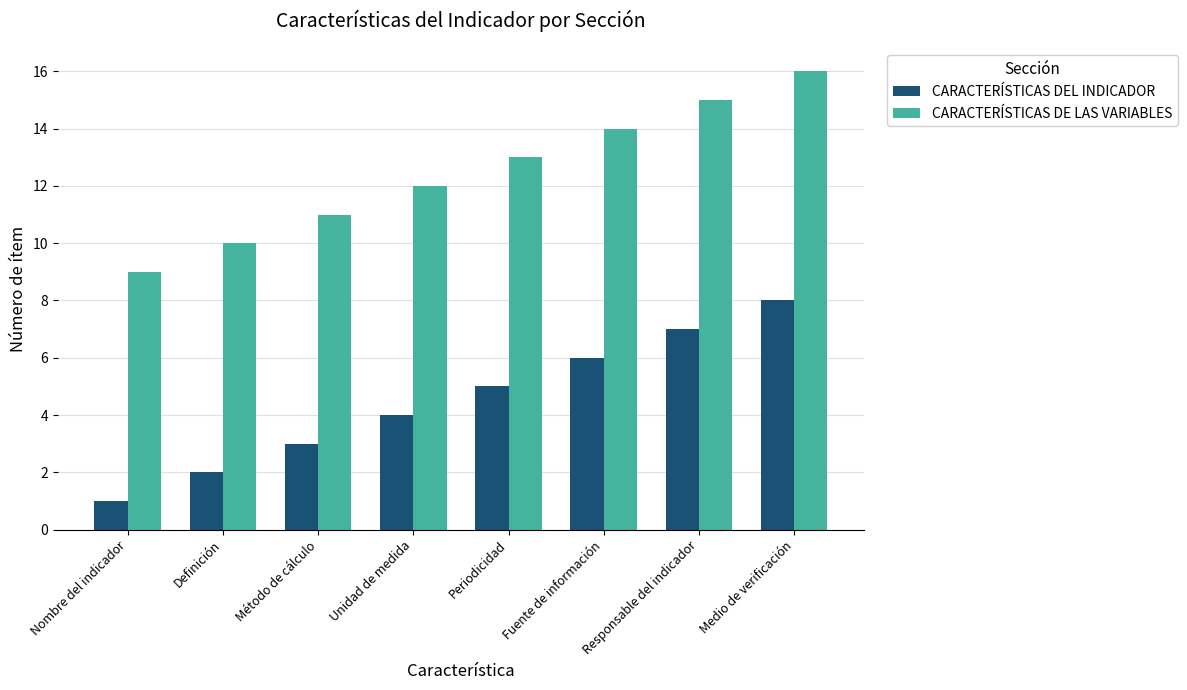

What is the label of the 1st bar from the right?

Medio de verificación